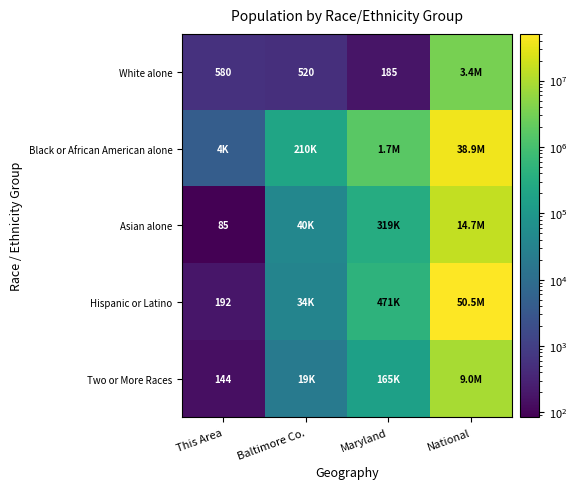

True or false: White alone has a value of 833 at This Area.

False